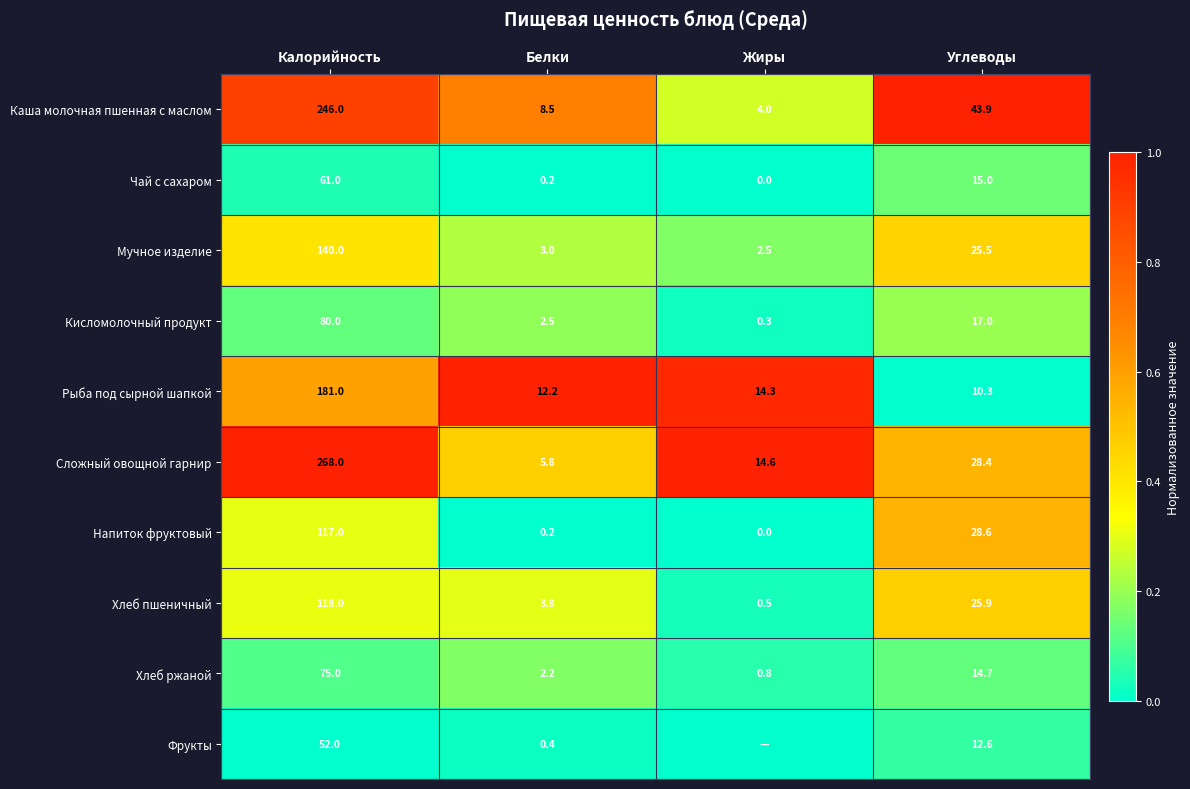

What is the highest value of the Рыба под сырной шапкой series?

181.0